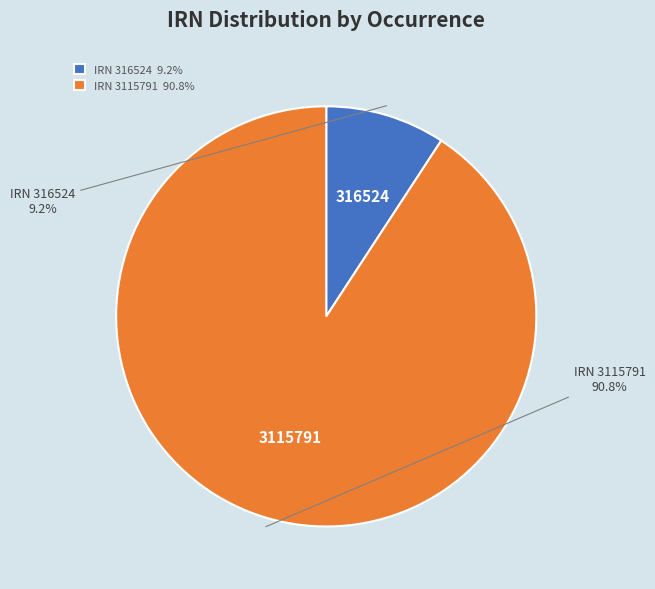

Does any single category account for the majority?

Yes